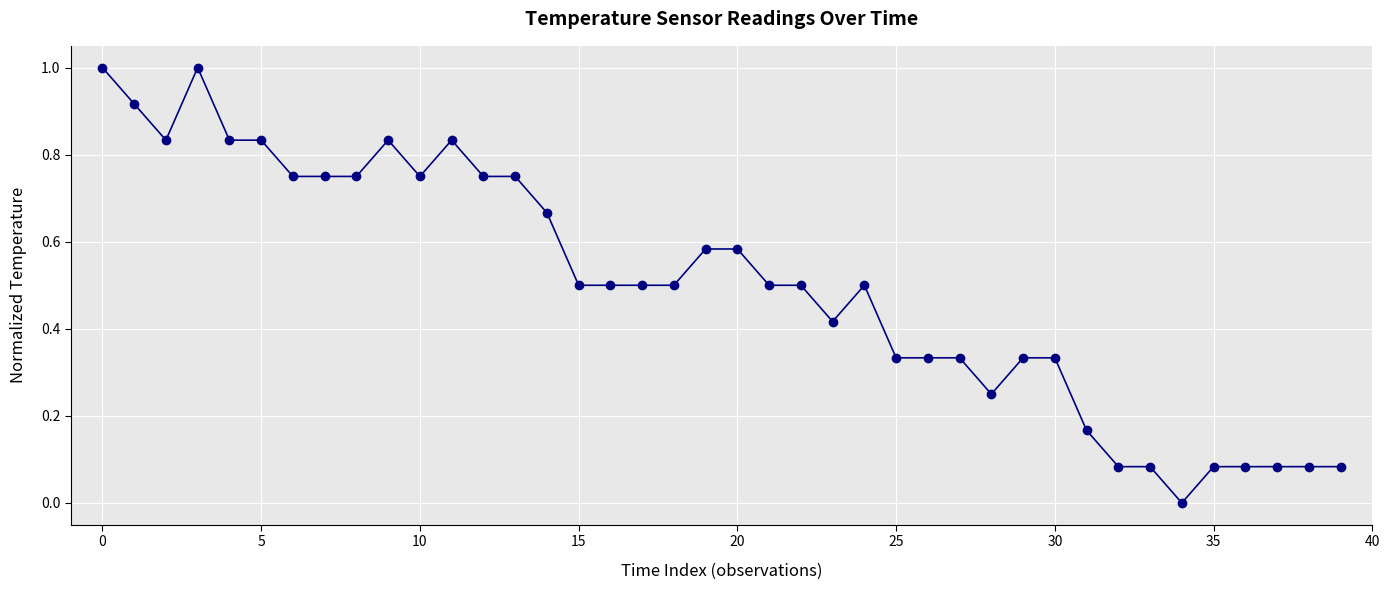

True or false: there are more than 0 points higher than both neighbors.

True